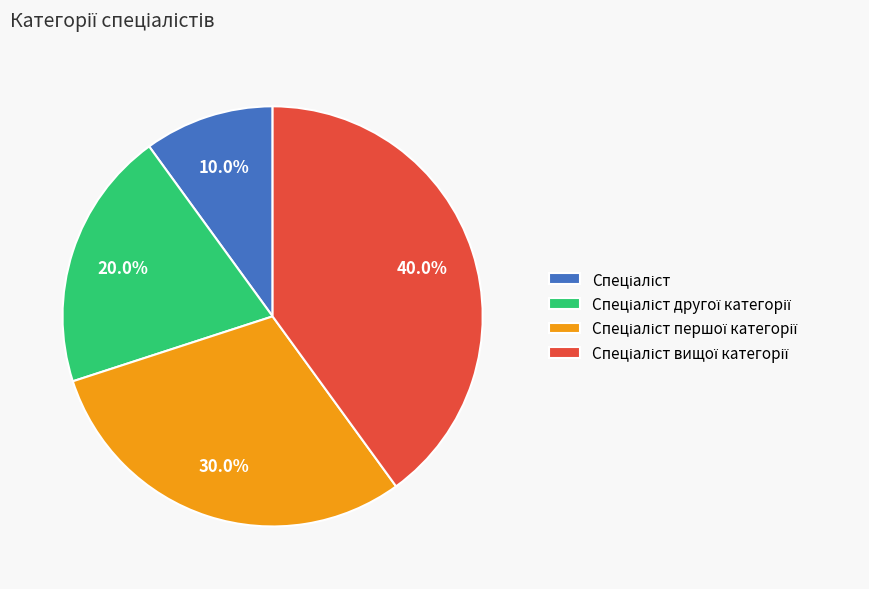

How many slices are in this pie chart?

4